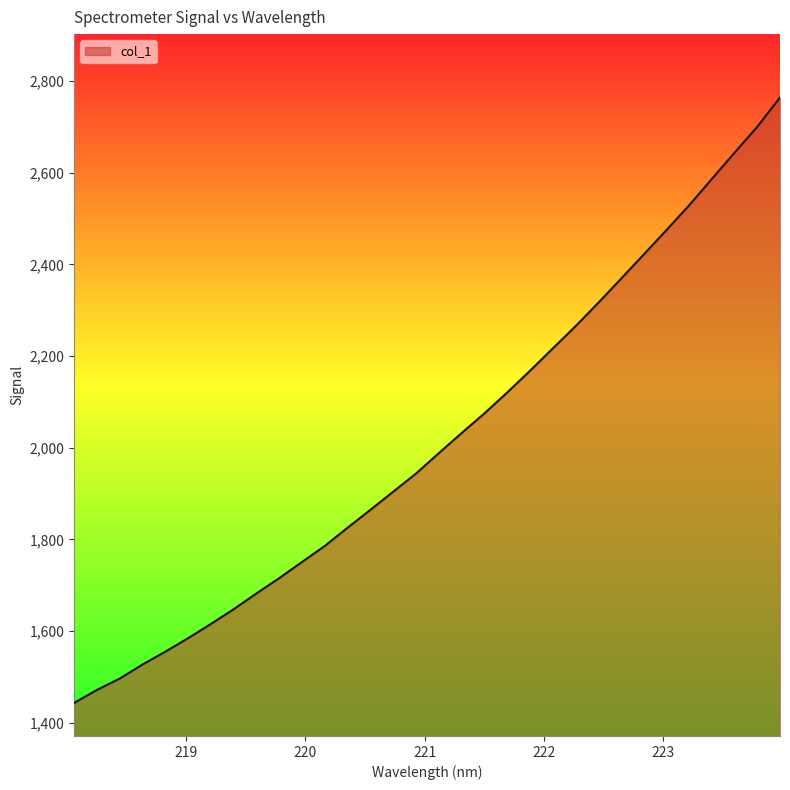

What is the greatest value displayed?

2764.1